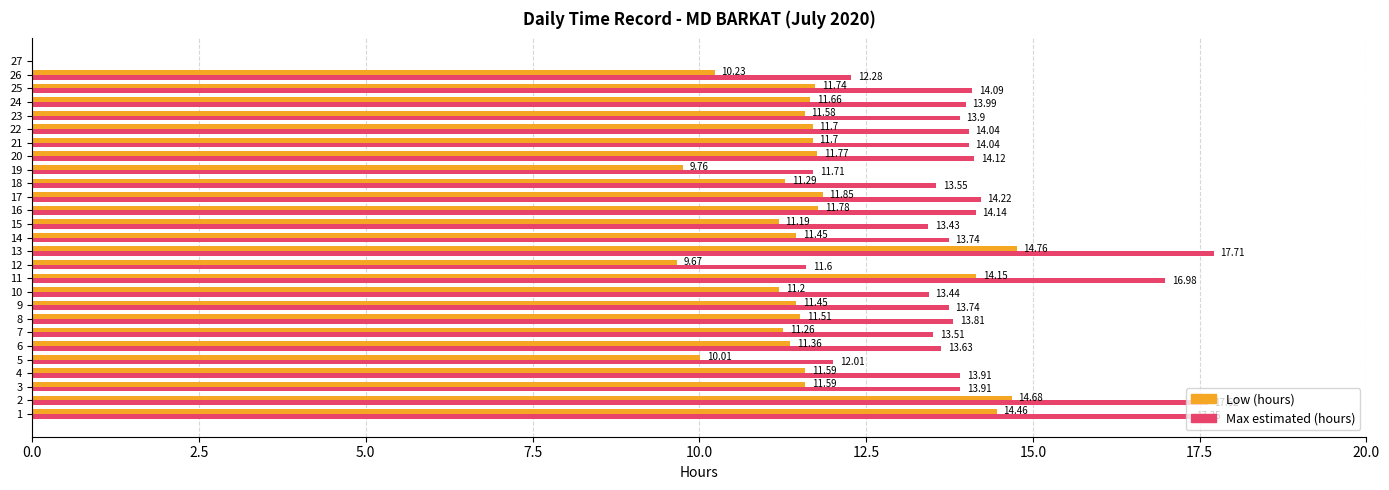

Which series has the largest total across all categories?

Max estimated (hours)